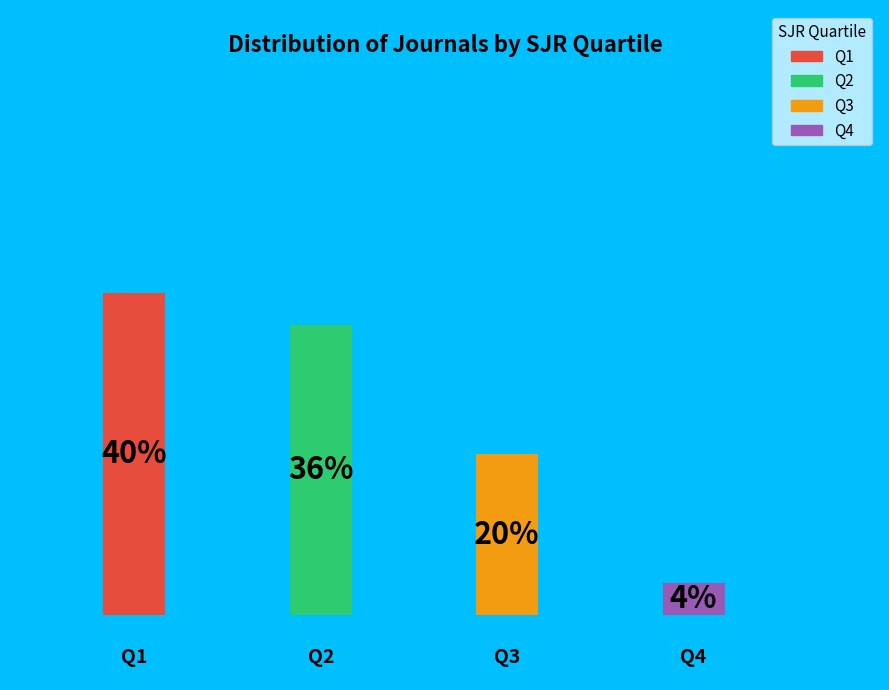

Is there any slice that represents more than half of the pie?

No